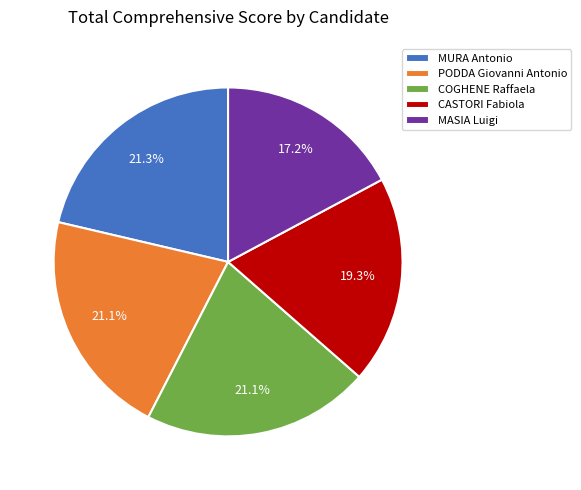

To the nearest percent, what is the combined percentage of MURA Antonio and COGHENE Raffaela?

42%